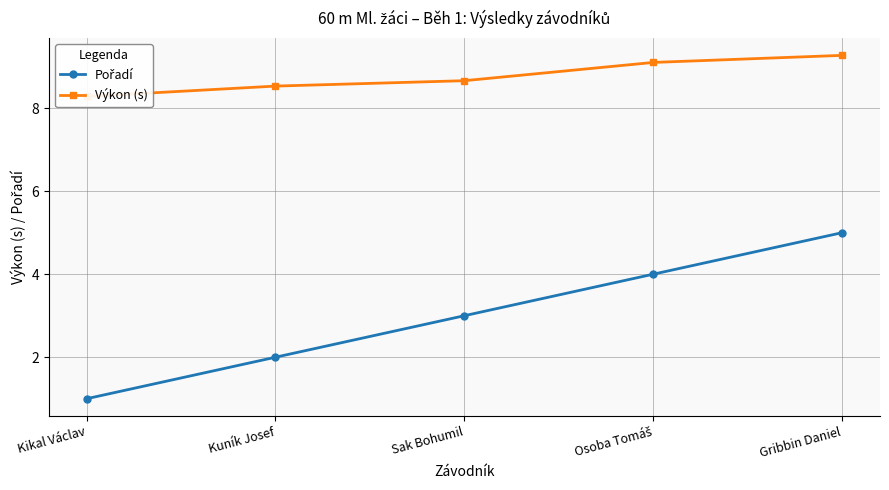

Reading left to right, transcribe all the data shown in this chart.

Pořadí: Kikal Václav=1.0	Kuník Josef=2.0	Sak Bohumil=3.0	Osoba Tomáš=4.0	Gribbin Daniel=5.0
Výkon (s): Kikal Václav=8.3	Kuník Josef=8.5	Sak Bohumil=8.7	Osoba Tomáš=9.1	Gribbin Daniel=9.3